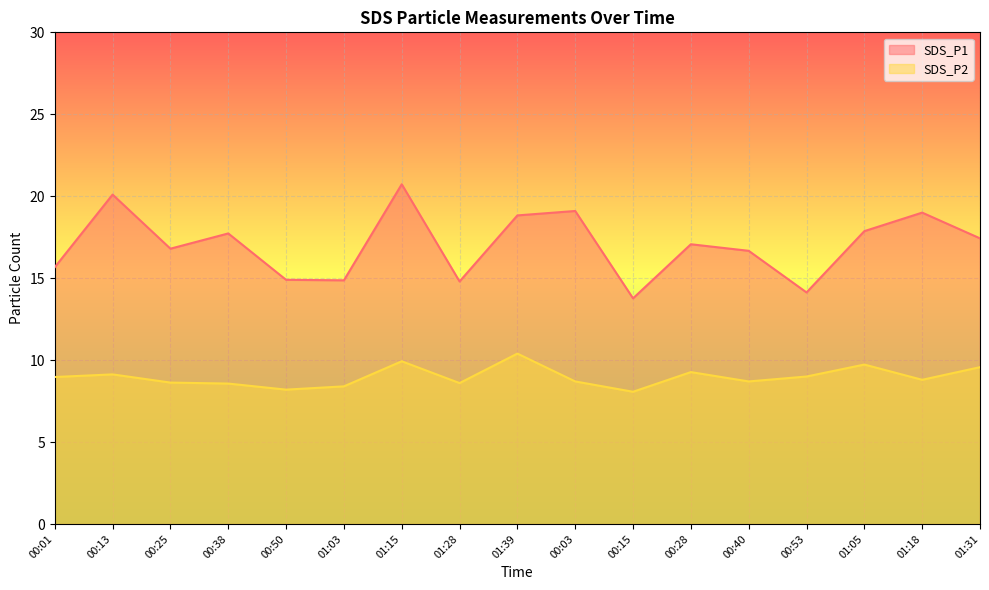

Rank the series by their maximum value, from lowest to highest.

SDS_P2, SDS_P1